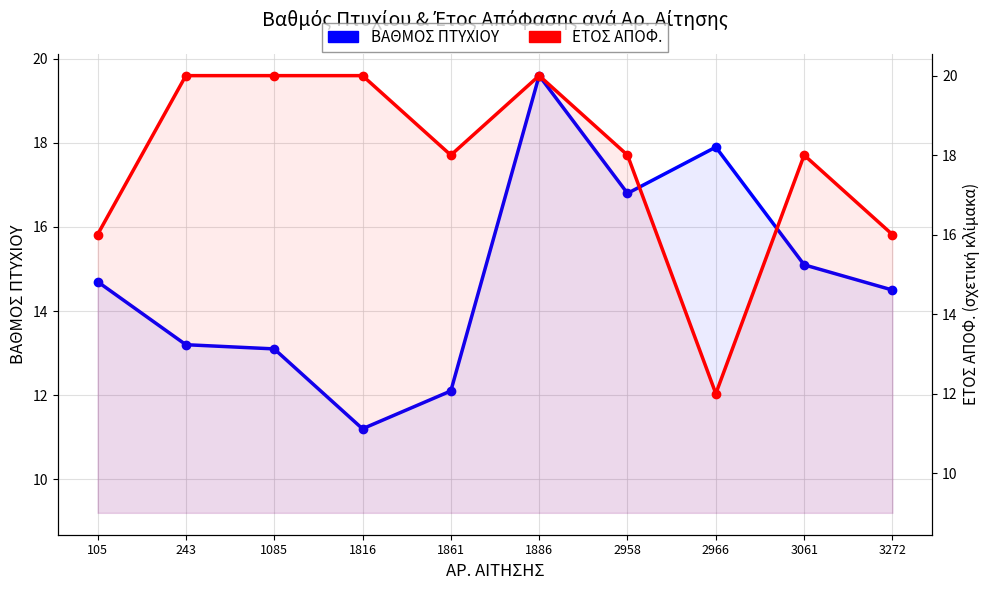

At how many categories does at least one series exceed 18?

4